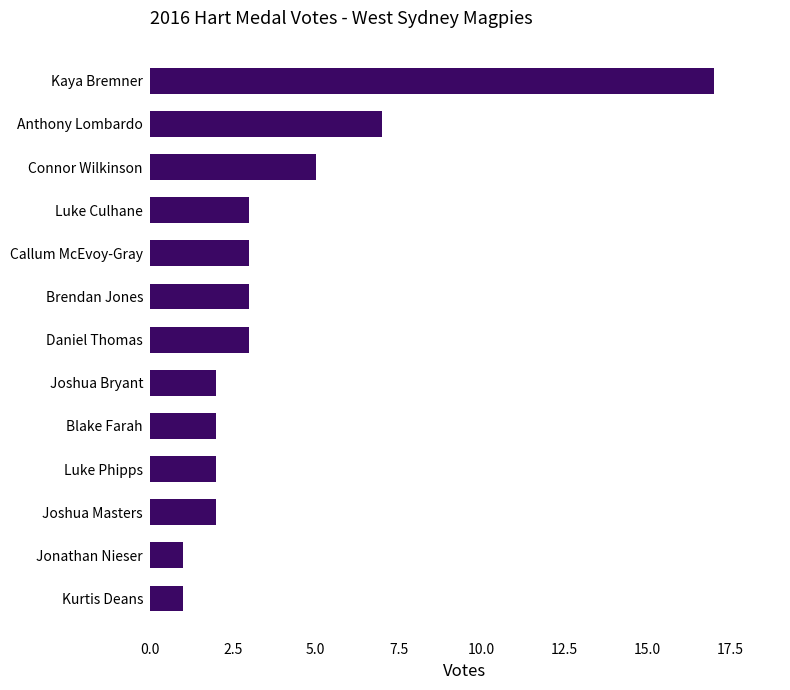

How many values are below 3?

6